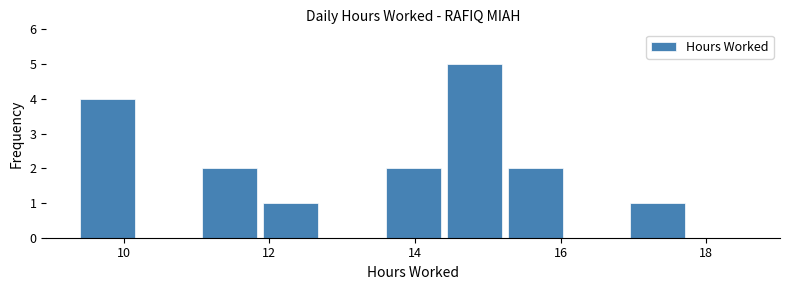

Reading left to right, list every bar in this chart as the range it spans on the x-axis followed by its height. Neither the bar edges nor the heights are printed on the chart, so give them approximately, as read against the axes.

9.4 to 10.2: 4
10.2 to 11.0: 0
11.0 to 11.8: 2
11.8 to 12.8: 1
12.8 to 13.6: 0
13.6 to 14.4: 2
14.4 to 15.2: 5
15.2 to 16.0: 2
16.0 to 17.0: 0
17.0 to 17.8: 1
17.8 to 18.6: 0